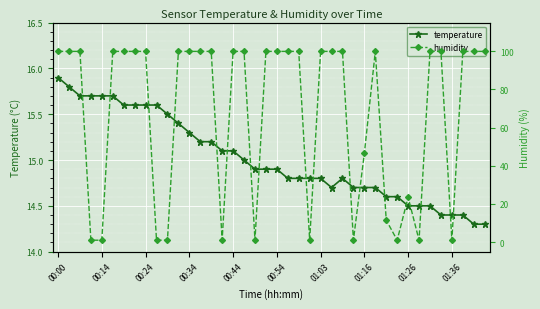

True or false: temperature has a value of 8.6 at 00:34.

False